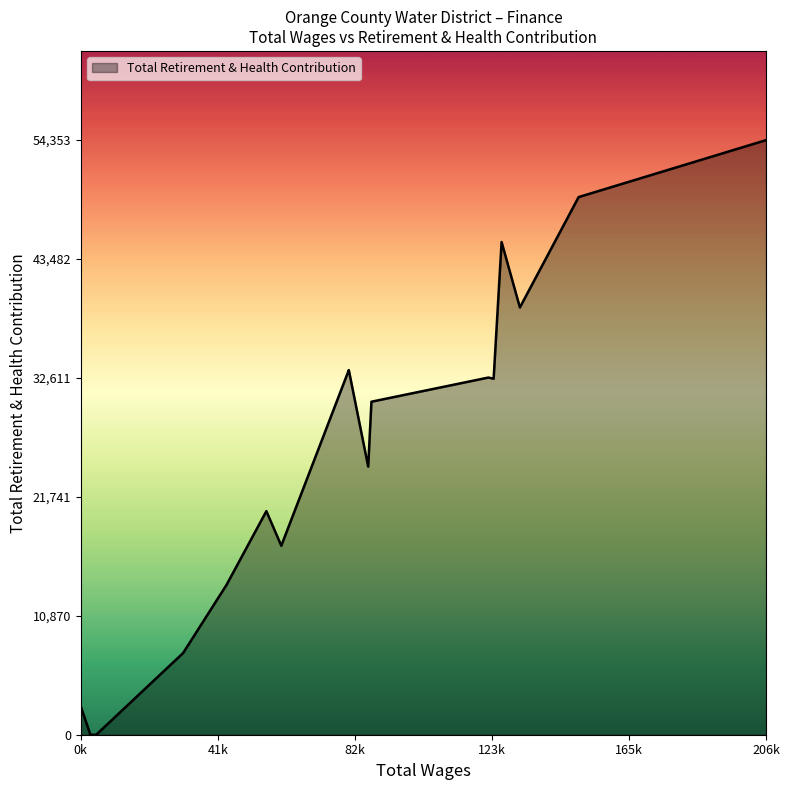

What is the greatest value displayed?

54353